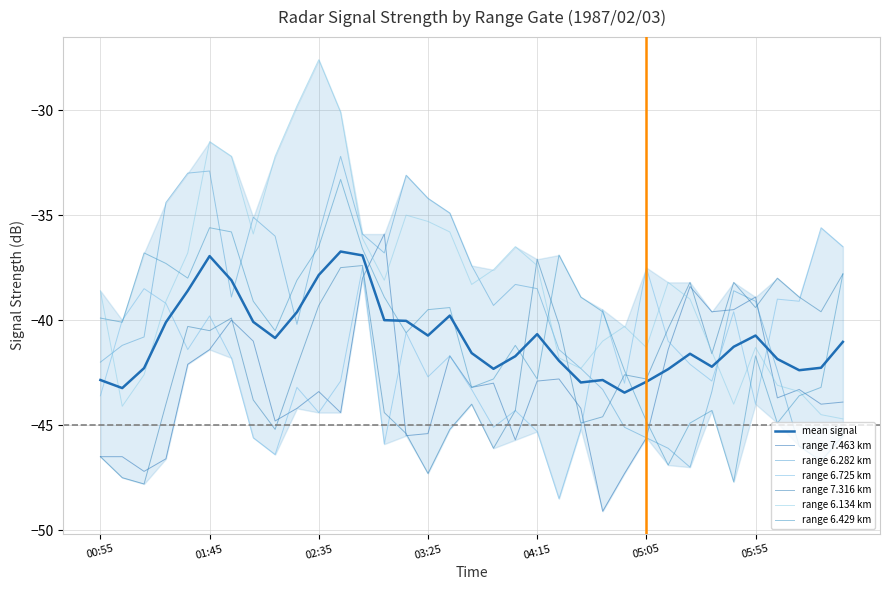

How many lines are shown in the chart?

6